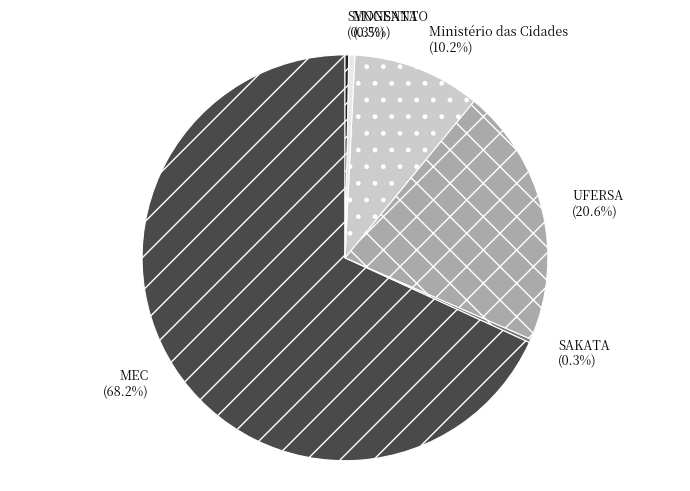

How much of the chart is everything except UFERSA?

79.4%